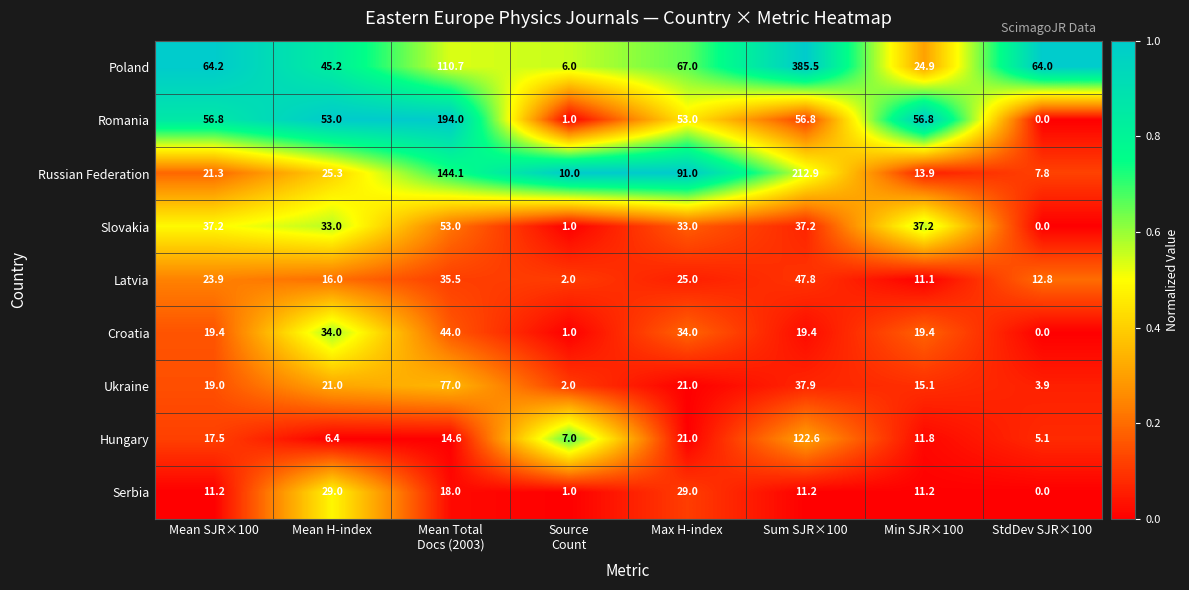

Rank the series at Min SJR×100 from lowest to highest value.

Latvia, Serbia, Hungary, Russian Federation, Ukraine, Croatia, Poland, Slovakia, Romania